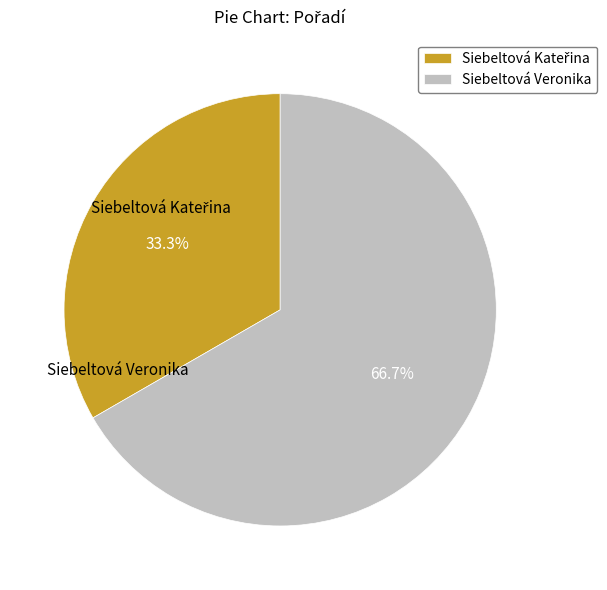

How many slices are in this pie chart?

2